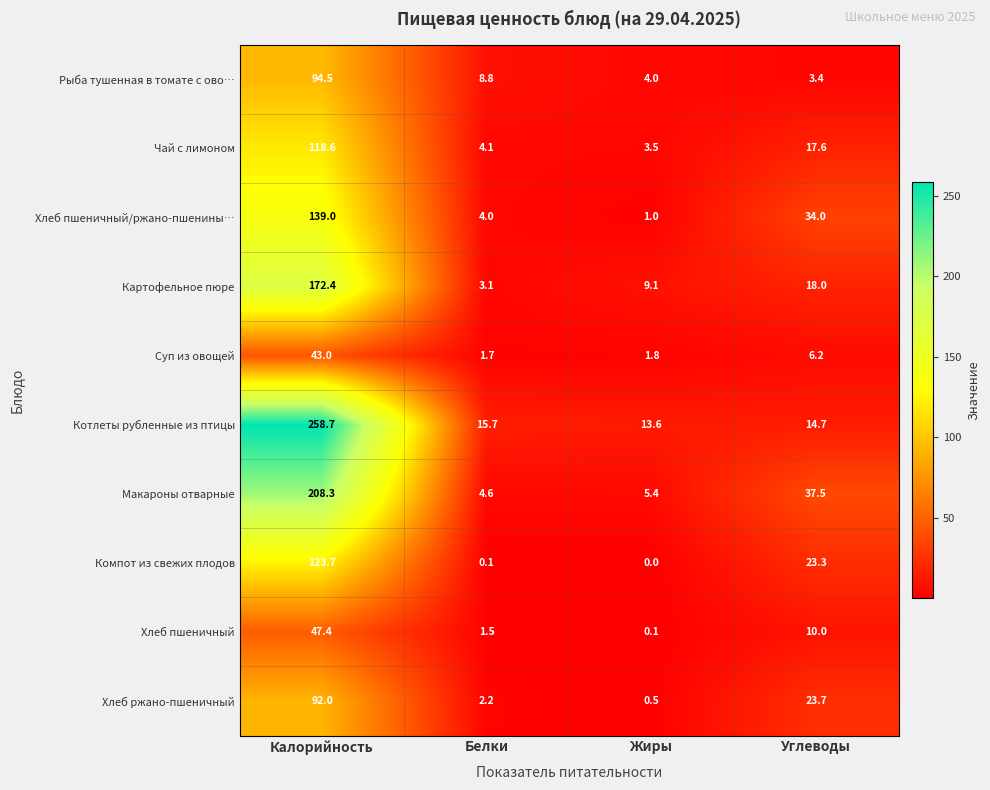

Where does the Рыба тушенная в томате с ово… series first go above 8?

Калорийность